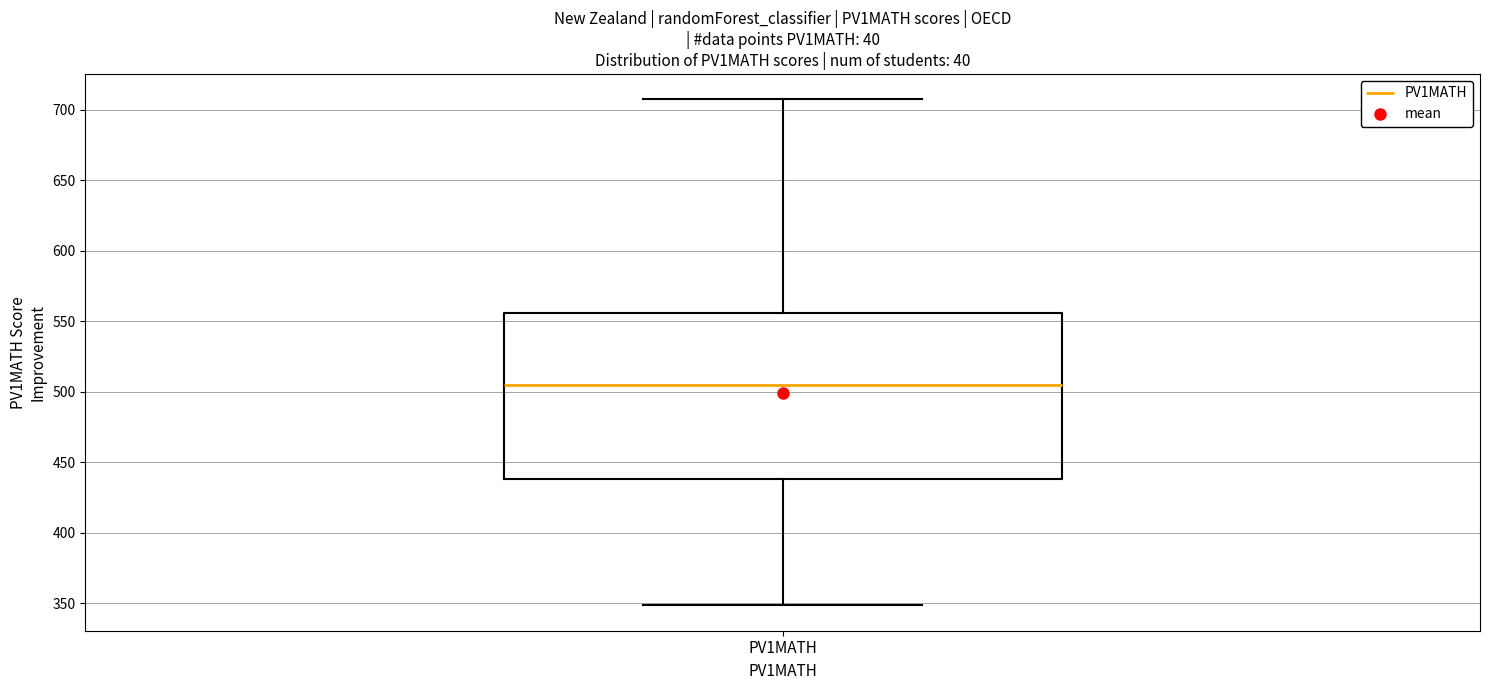

Transcribe this box plot: give where the median line is, the range the box spans, and where the two whiskers end, as read against the y-axis. The values are not printed on the chart, so give them approximately, as read against the axis.

median 505, box 440 to 555, whiskers 350 to 710